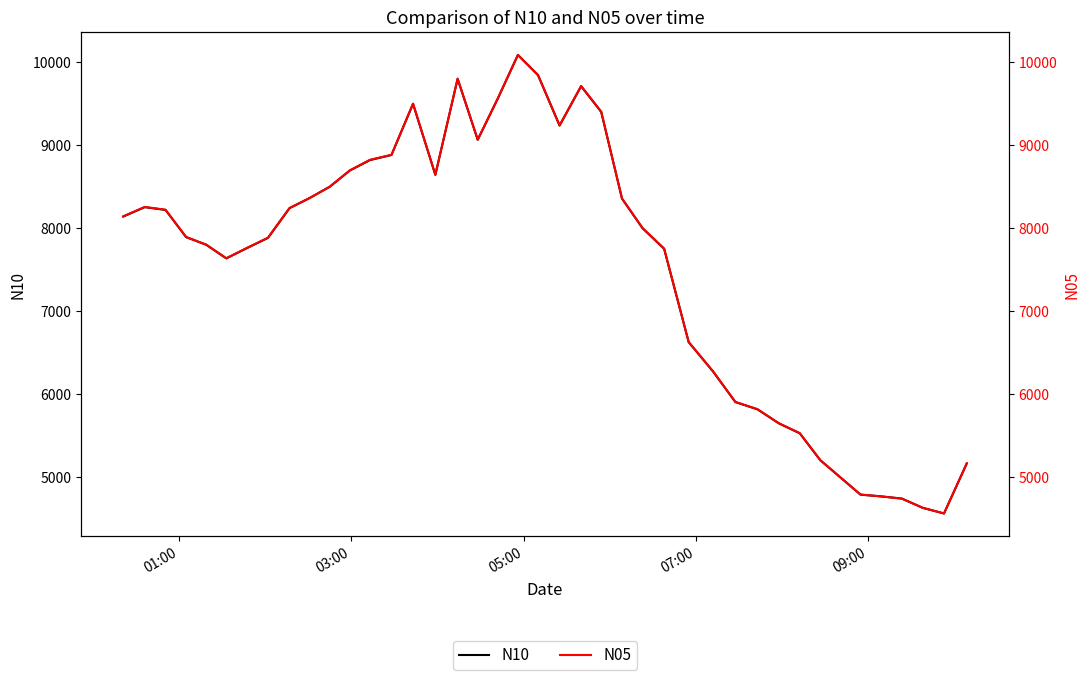

What are all the series names shown in the legend?

N10, N05